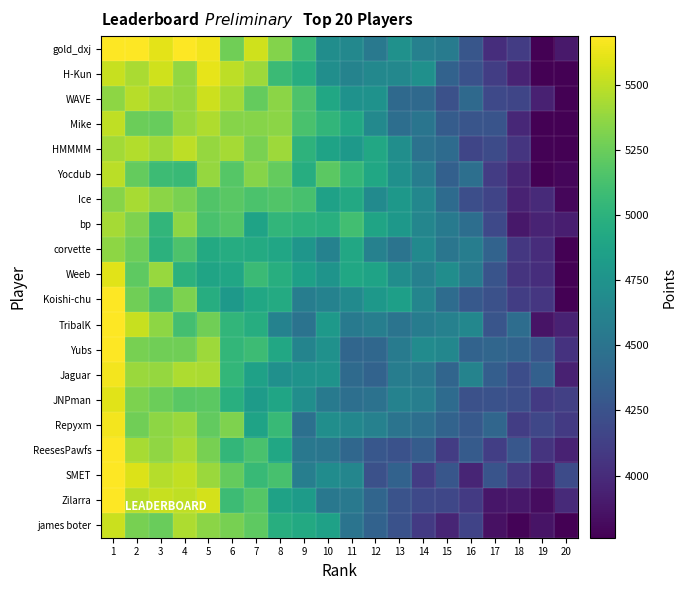

What is the total value across all series at 20?

77766.5